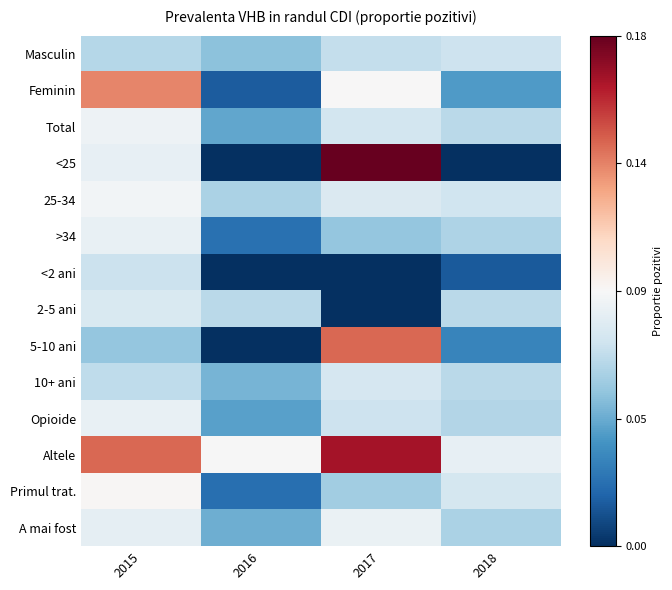

Between 2018 and 2016, which is larger?

2018